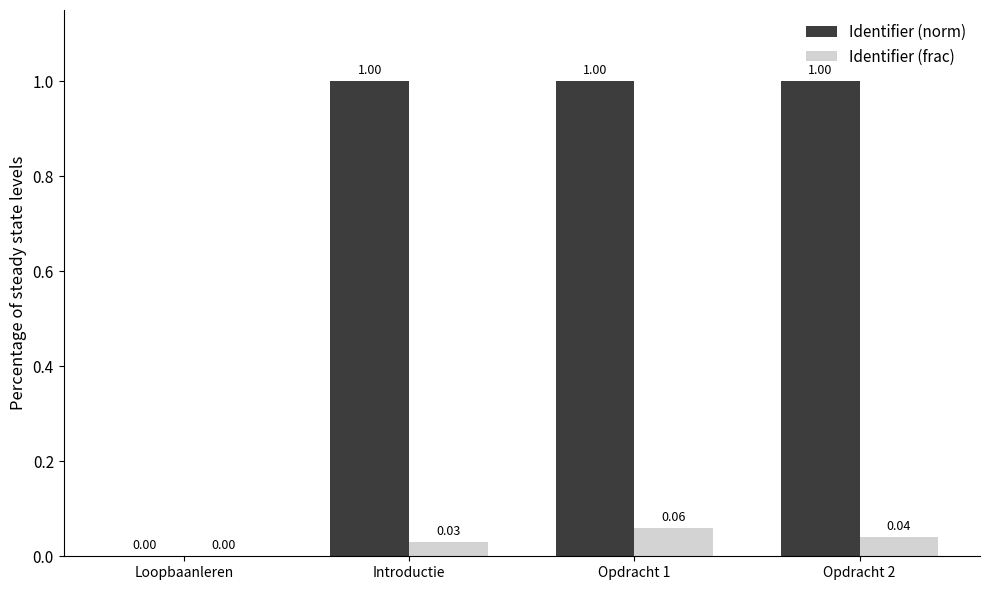

At which label is Identifier (norm) closest to 0?

Loopbaanleren